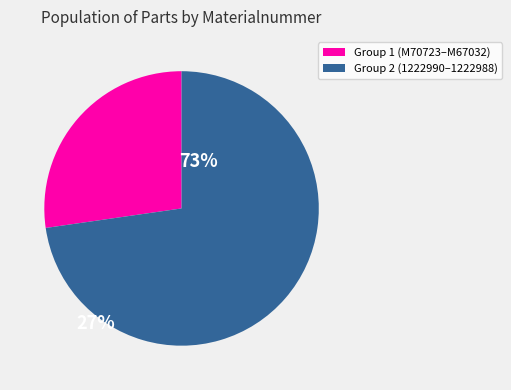

Do Group 1 (M70723–M67032) and Group 2 (1222990–1222988) together represent more than half of the pie?

Yes